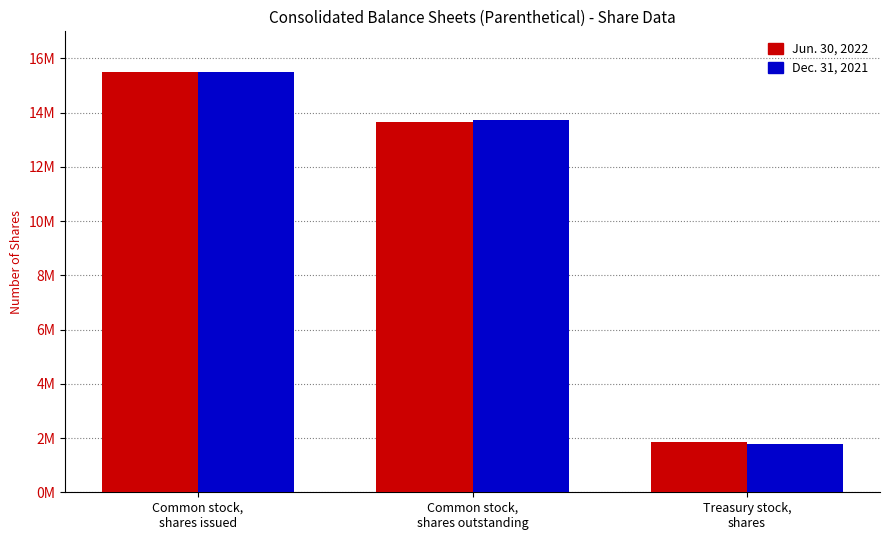

What is the minimum value shown in the chart?

1771477